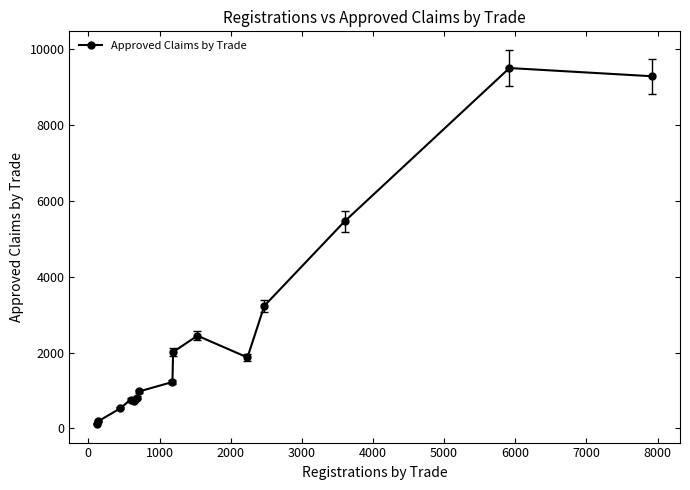

How many values are below 1222?

7